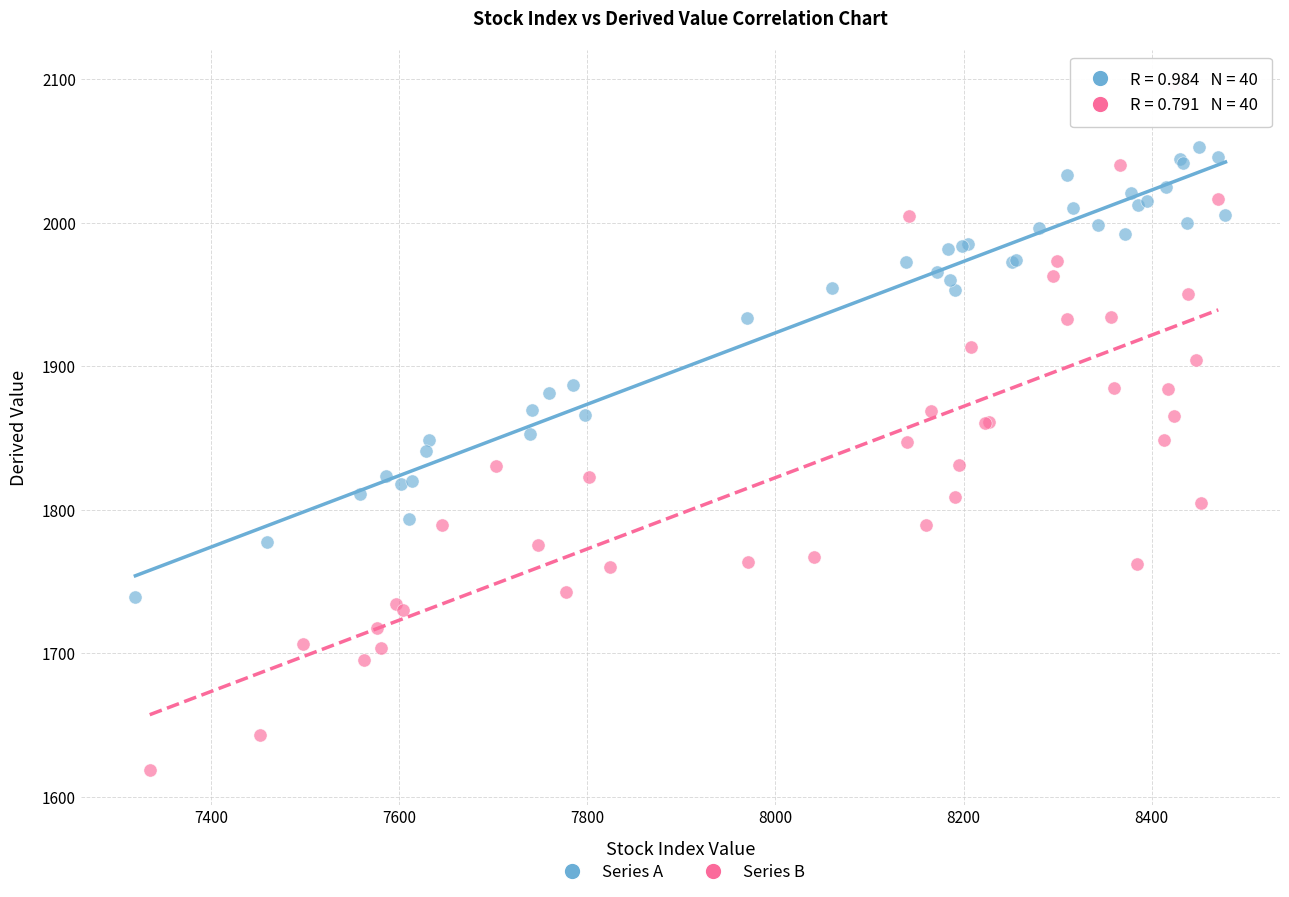

Which series contains the lowest Y value?

Series B